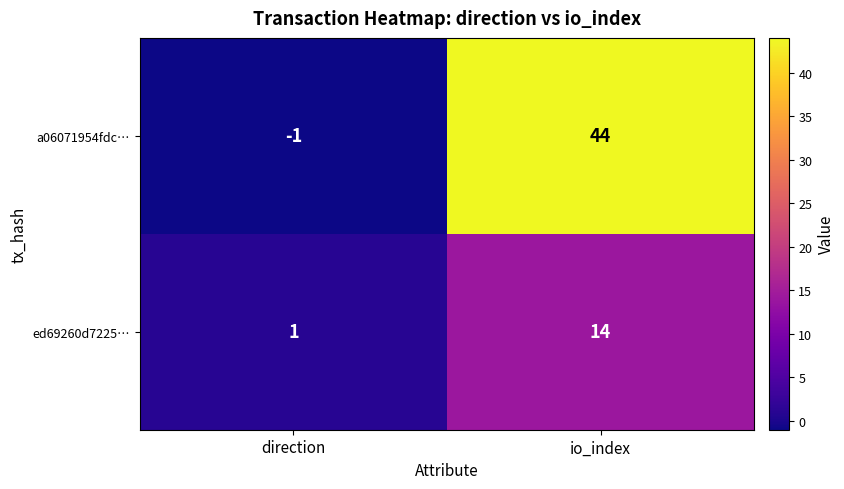

Is it true that ed69260d7225… equals 14 at io_index?

True